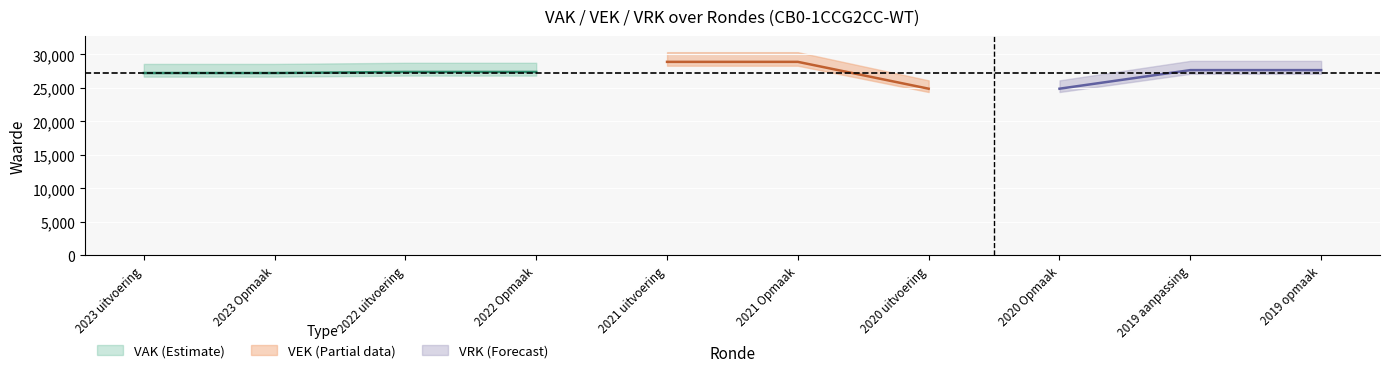

Which has a higher value, 2021 Opmaak or 2022 uitvoering?

2021 Opmaak